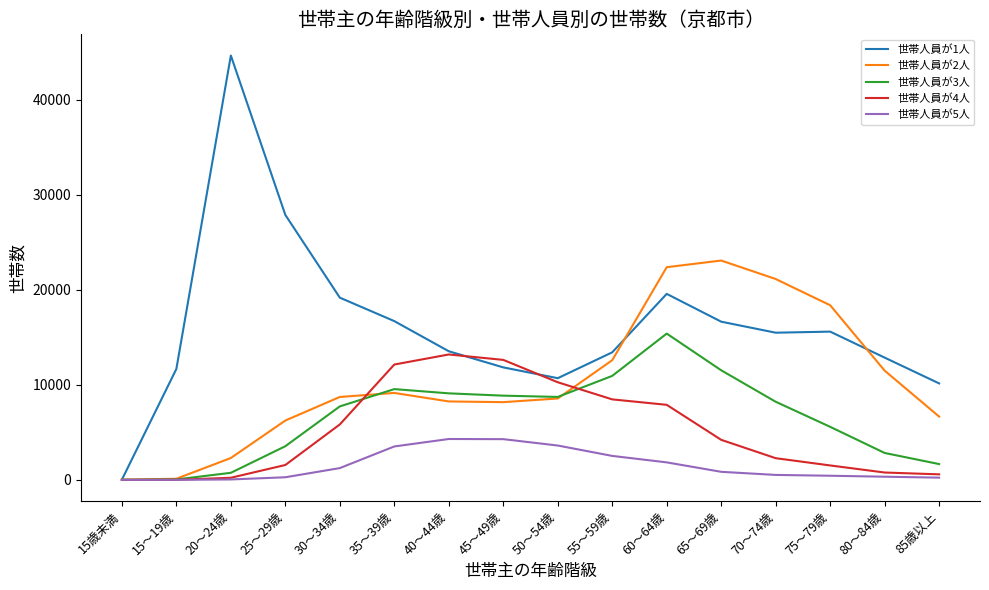

In 世帯人員が5人, how many points are higher than both neighbors (excluding endpoints)?

1